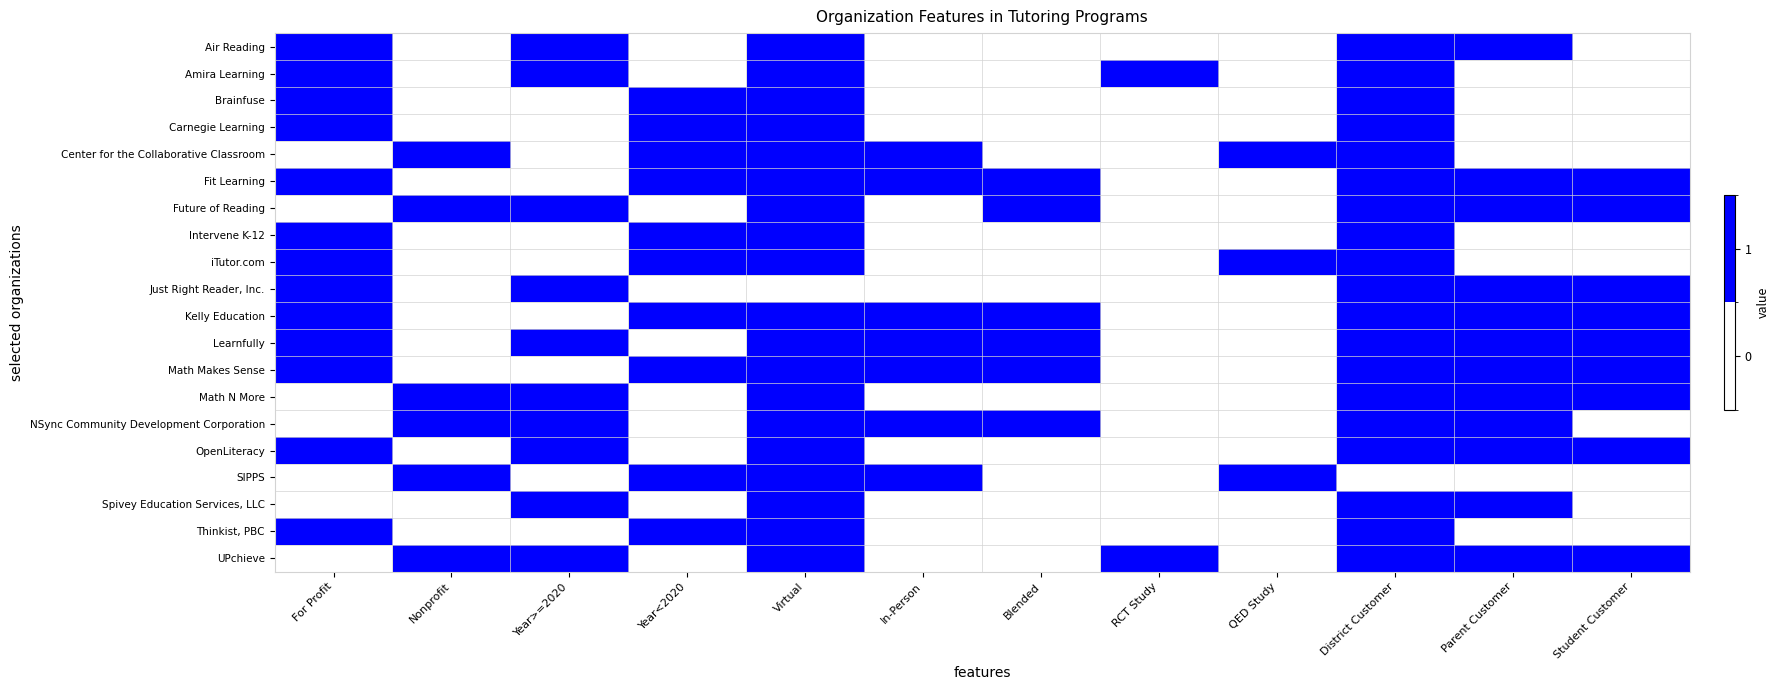

Which series has the largest total across all categories?

Fit Learning